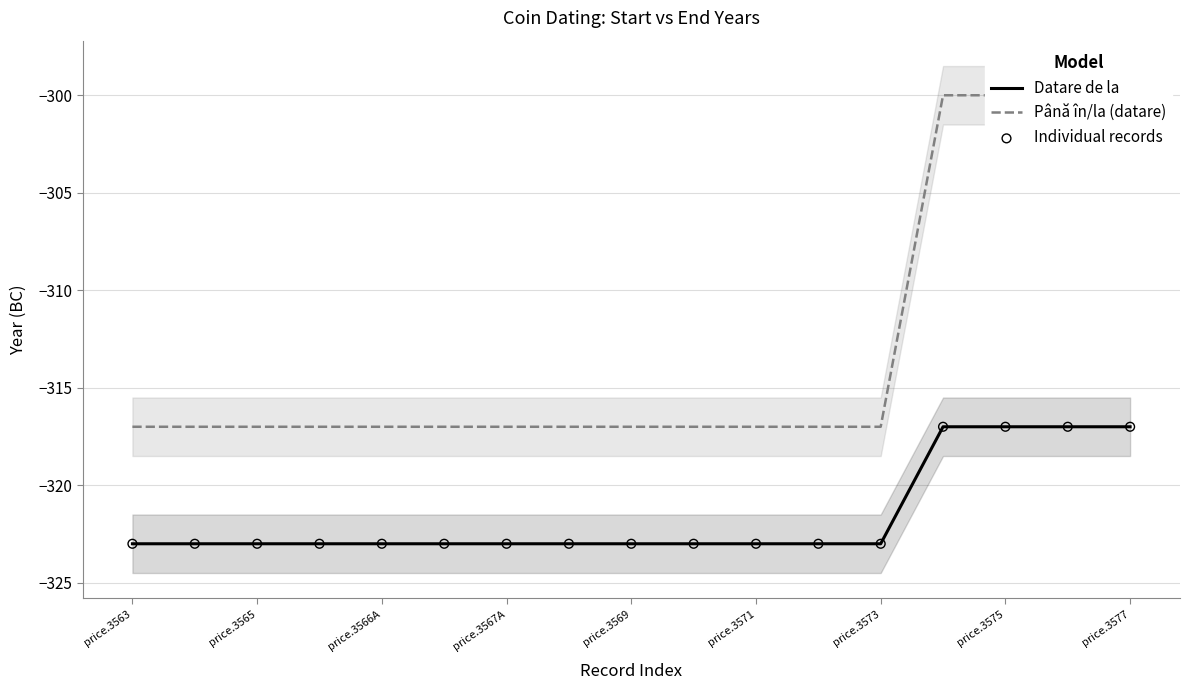

True or false: Datare de la has a value of -323 at price.3565.

True